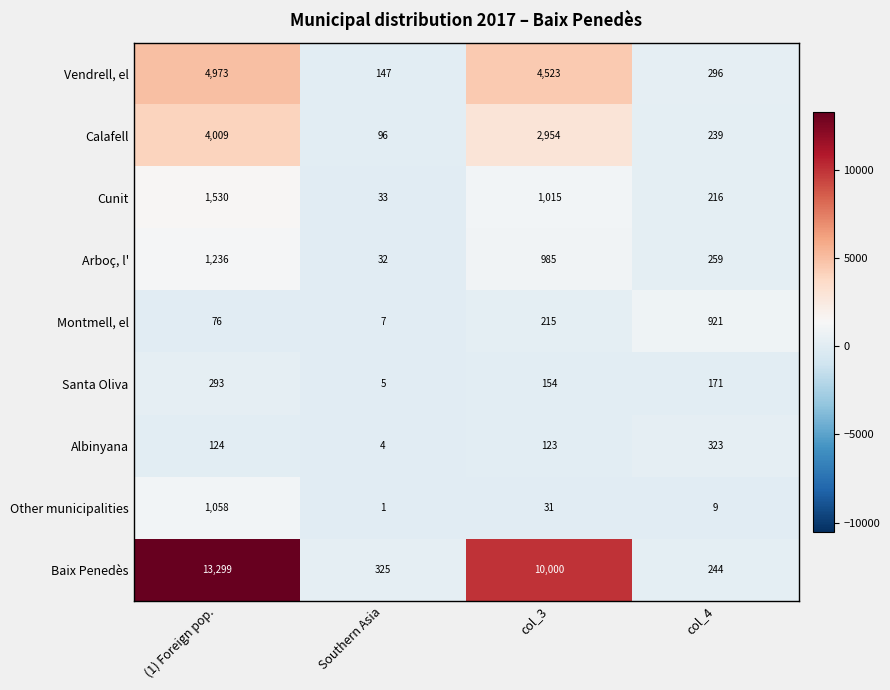

What is the greatest value displayed?

13299